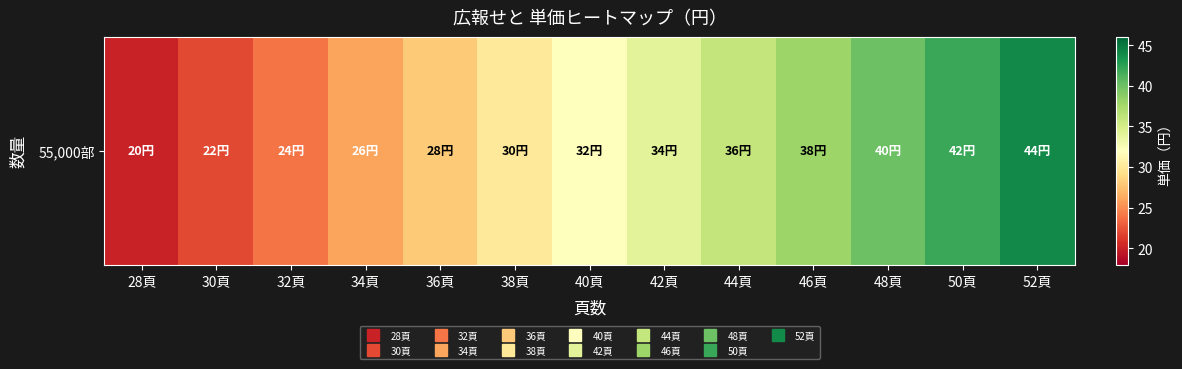

What is the smallest value displayed?

20